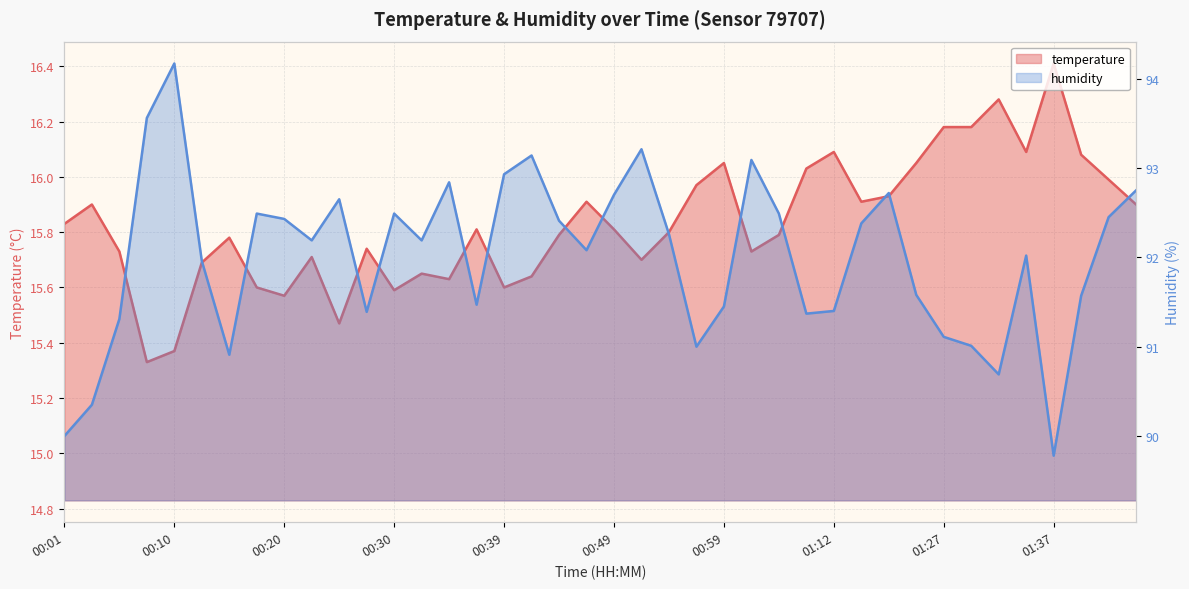

Is it true that humidity equals 60.4 at 00:56?

False